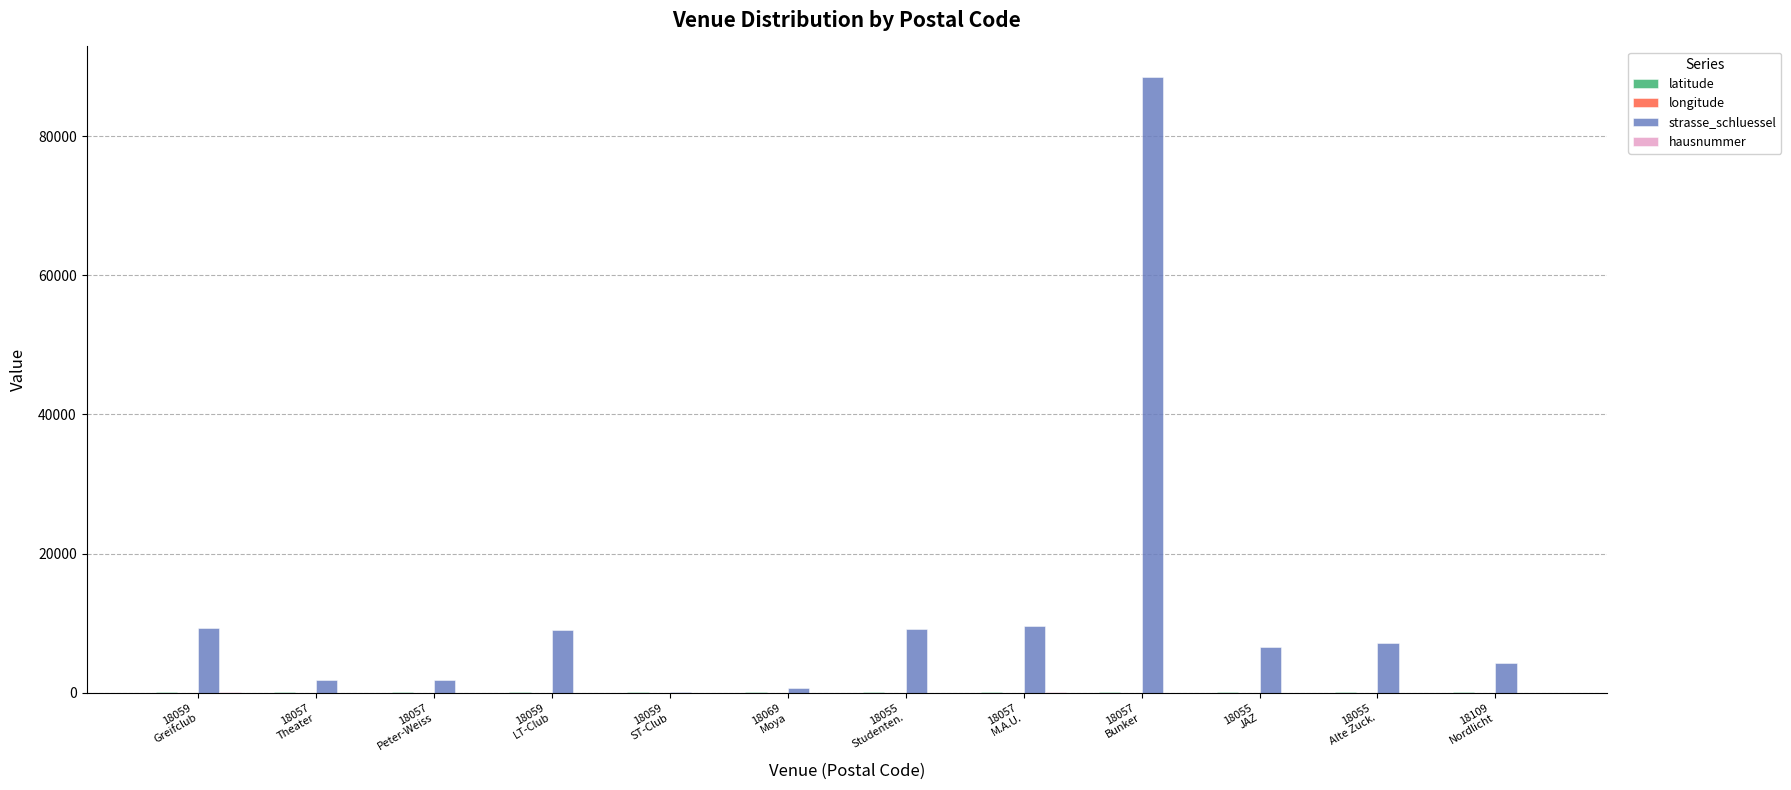

What is the greatest value displayed?

88450.0